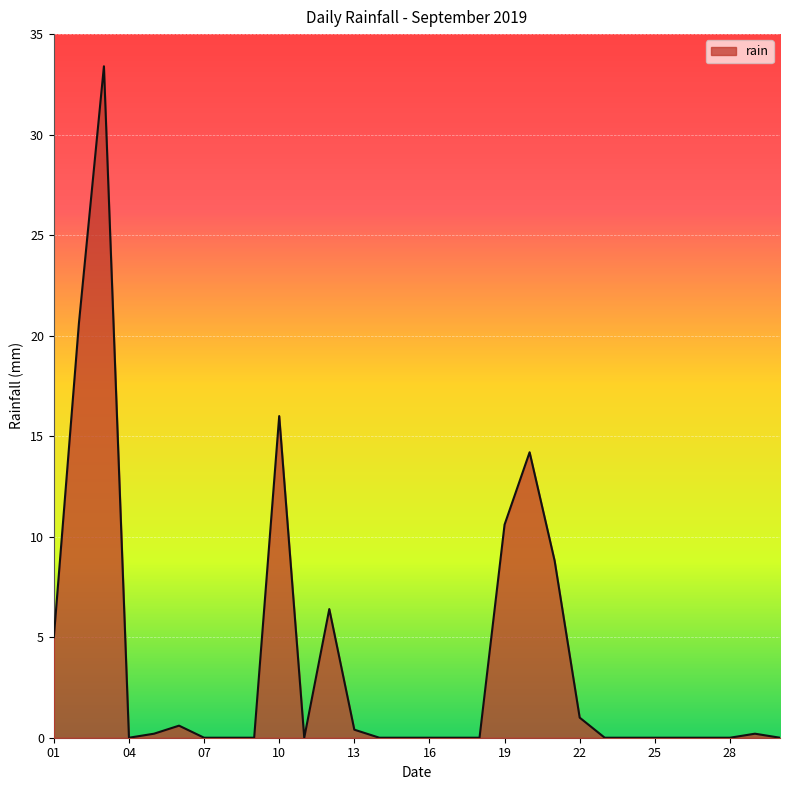

How many lines are shown in the chart?

1